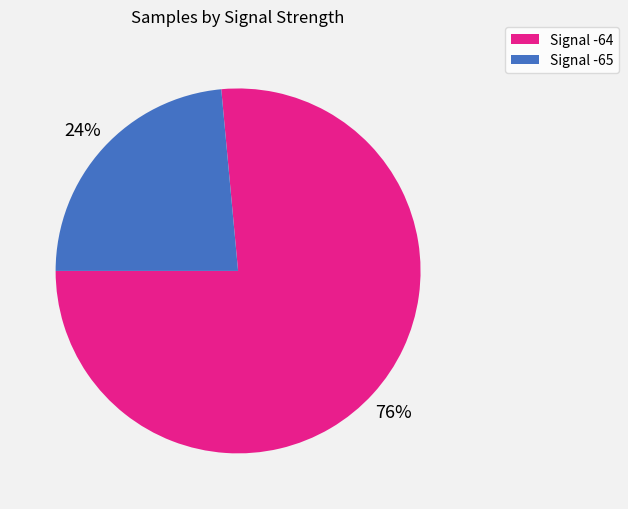

Is it true that Signal -64 is 76% of the pie?

True